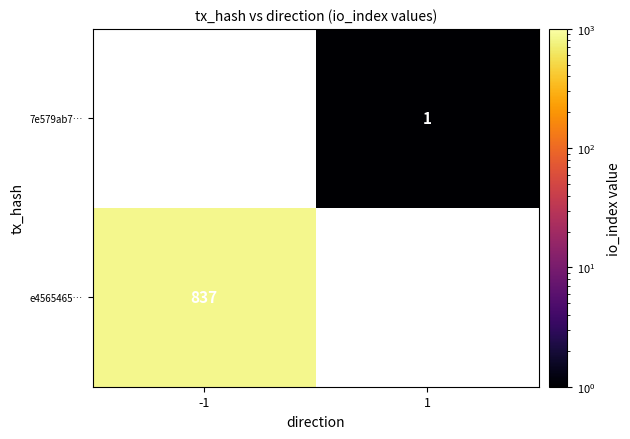

The e4565465… series shows 837 at -1. True or false?

True